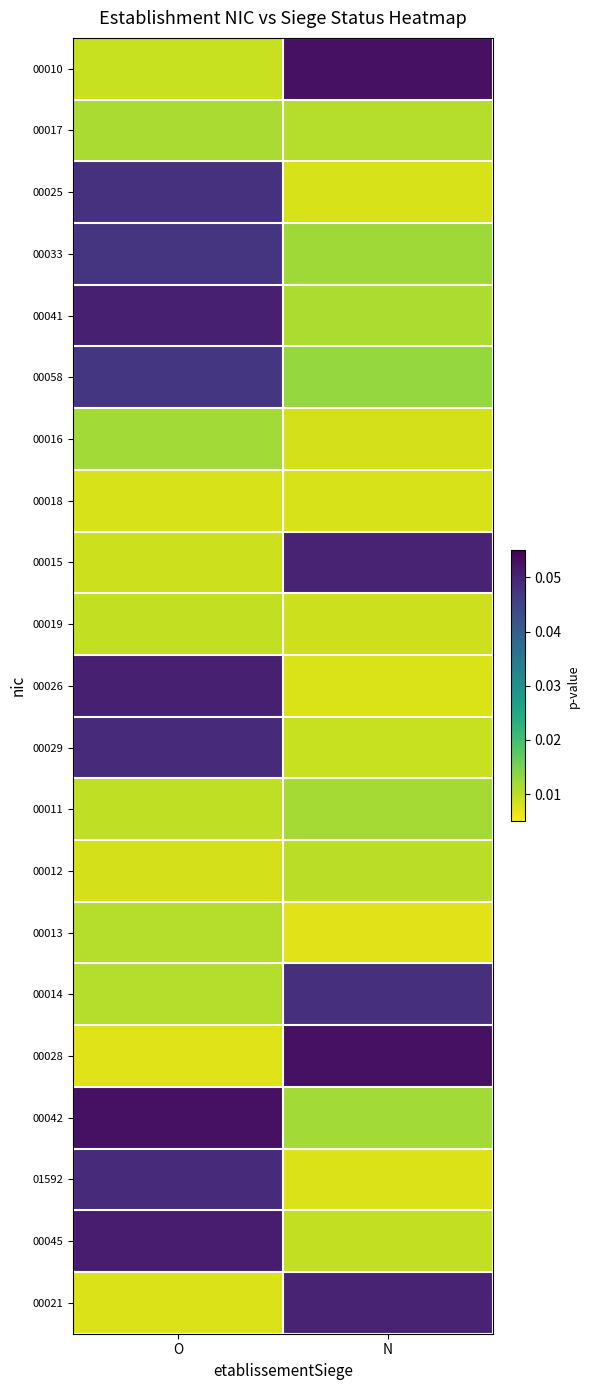

Reading left to right, extract all data points from this chart.

00010: O=0.0	N=0.1
00017: O=0.0	N=0.0
00025: O=0.0	N=0.0
00033: O=0.0	N=0.0
00041: O=0.1	N=0.0
00058: O=0.0	N=0.0
00016: O=0.0	N=0.0
00018: O=0.0	N=0.0
00015: O=0.0	N=0.1
00019: O=0.0	N=0.0
00026: O=0.1	N=0.0
00029: O=0.0	N=0.0
00011: O=0.0	N=0.0
00012: O=0.0	N=0.0
00013: O=0.0	N=0.0
00014: O=0.0	N=0.0
00028: O=0.0	N=0.1
00042: O=0.1	N=0.0
01592: O=0.0	N=0.0
00045: O=0.1	N=0.0
00021: O=0.0	N=0.0